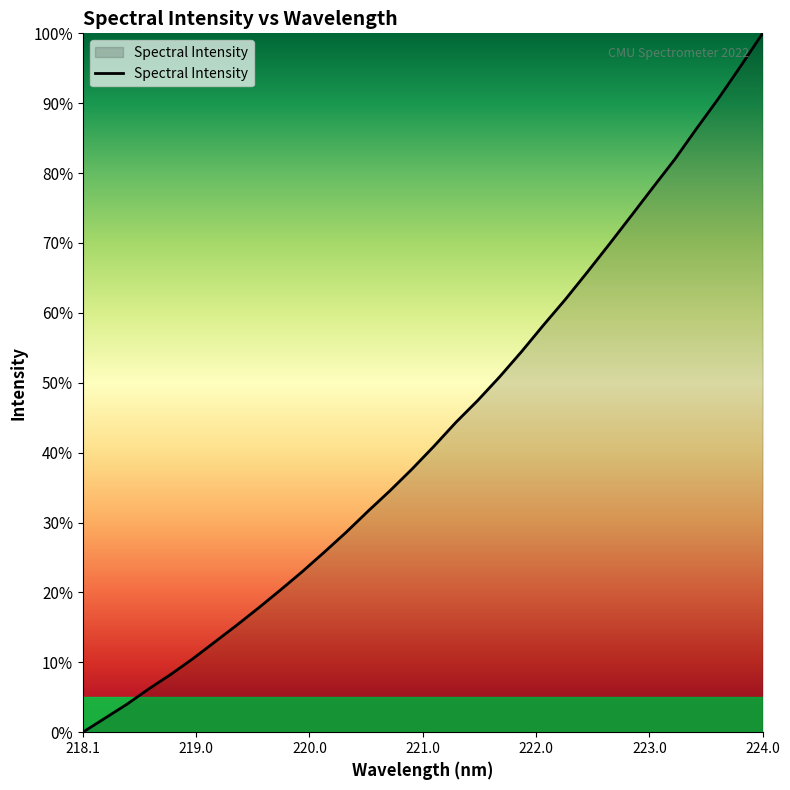

What is the maximum value shown in the chart?

100.0